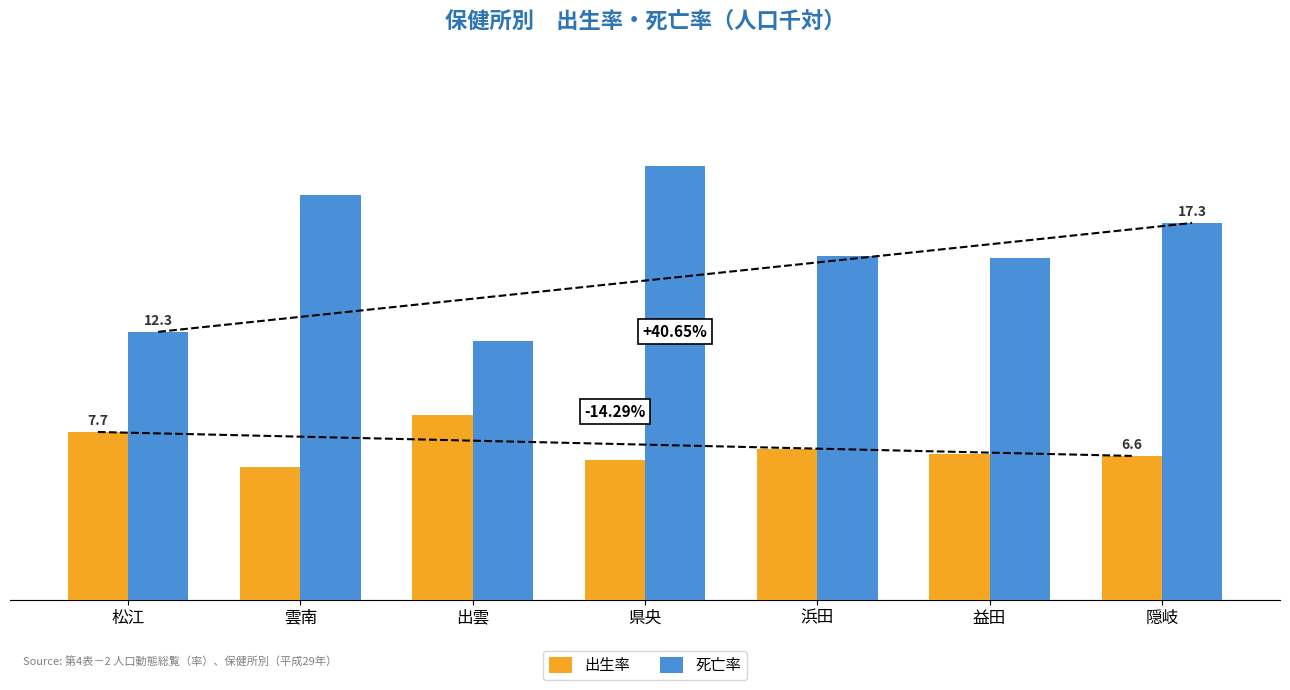

True or false: 死亡率 has a value of 2.5 at 松江.

False